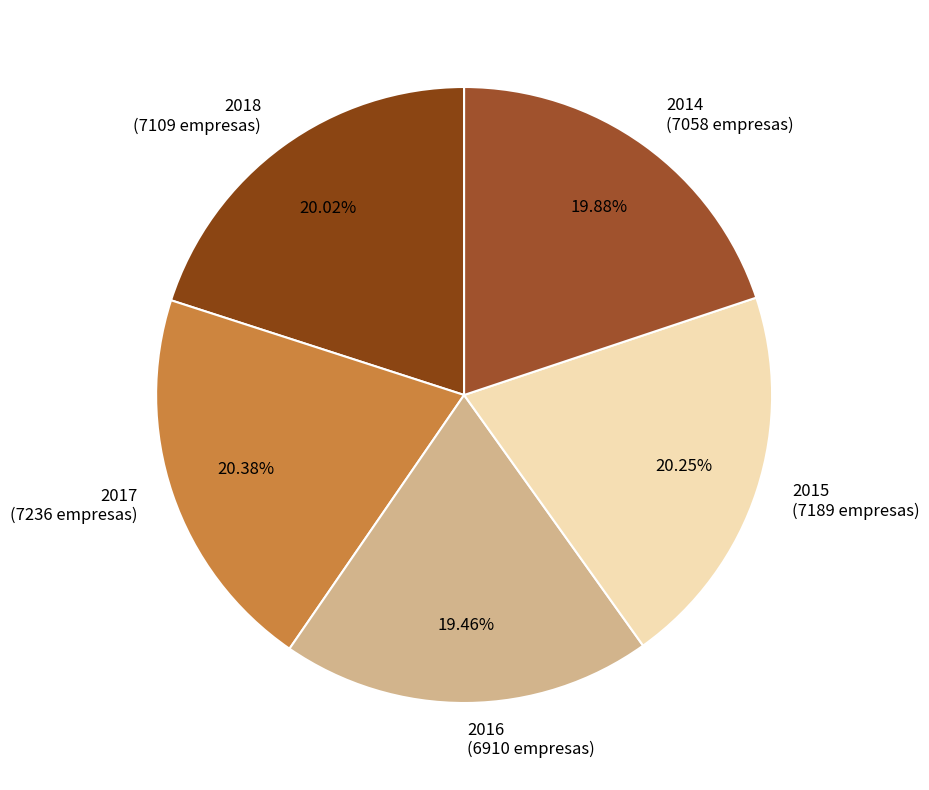

Count the number of slices in the pie.

5